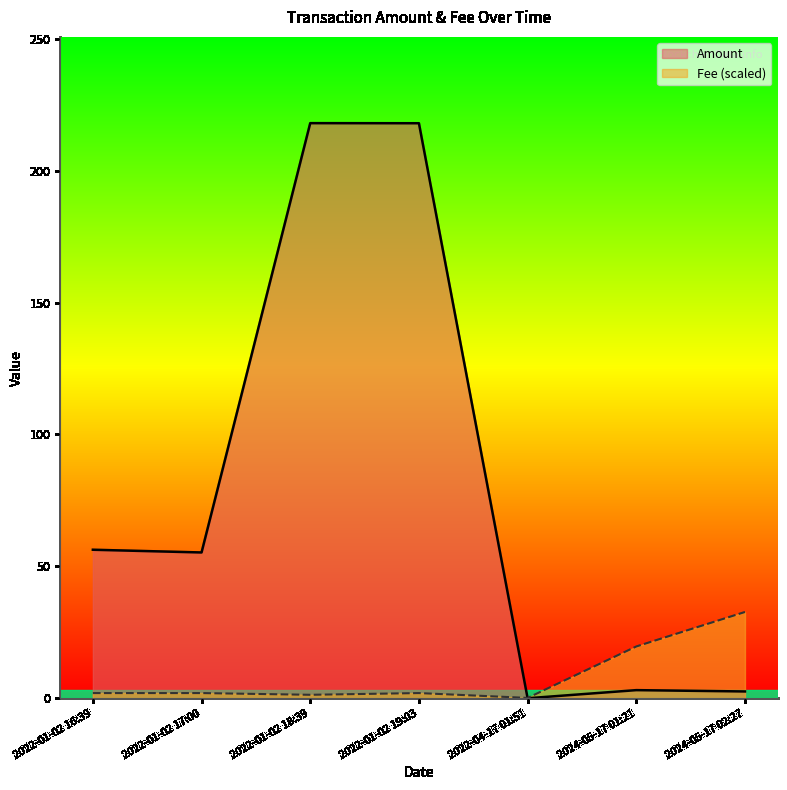

How many lines are shown in the chart?

2